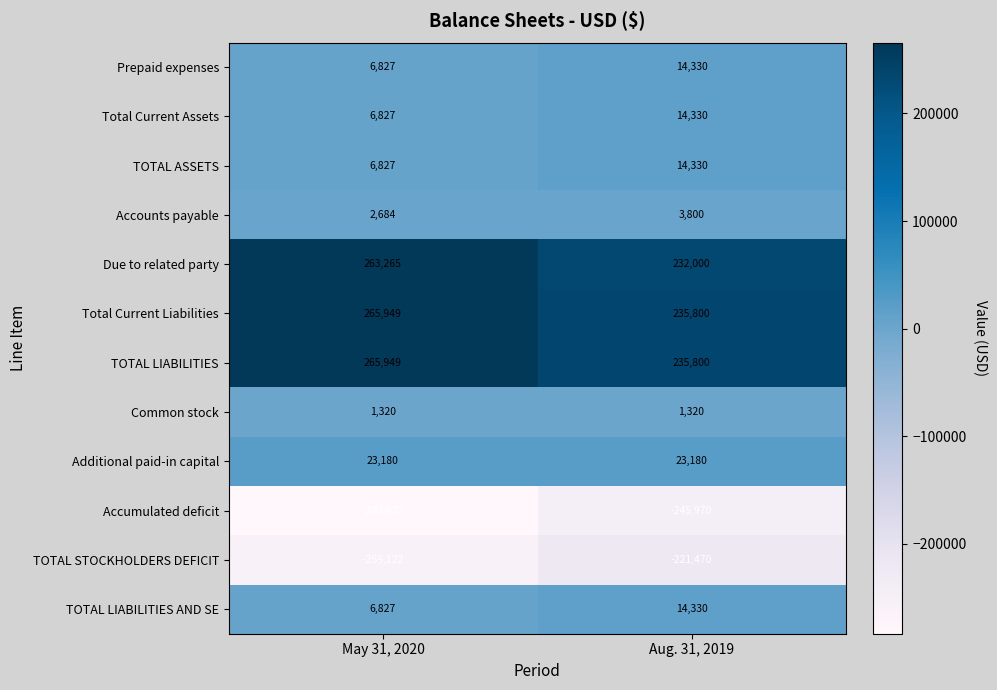

What is the spread (max minus min) of values at Aug. 31, 2019?

481770